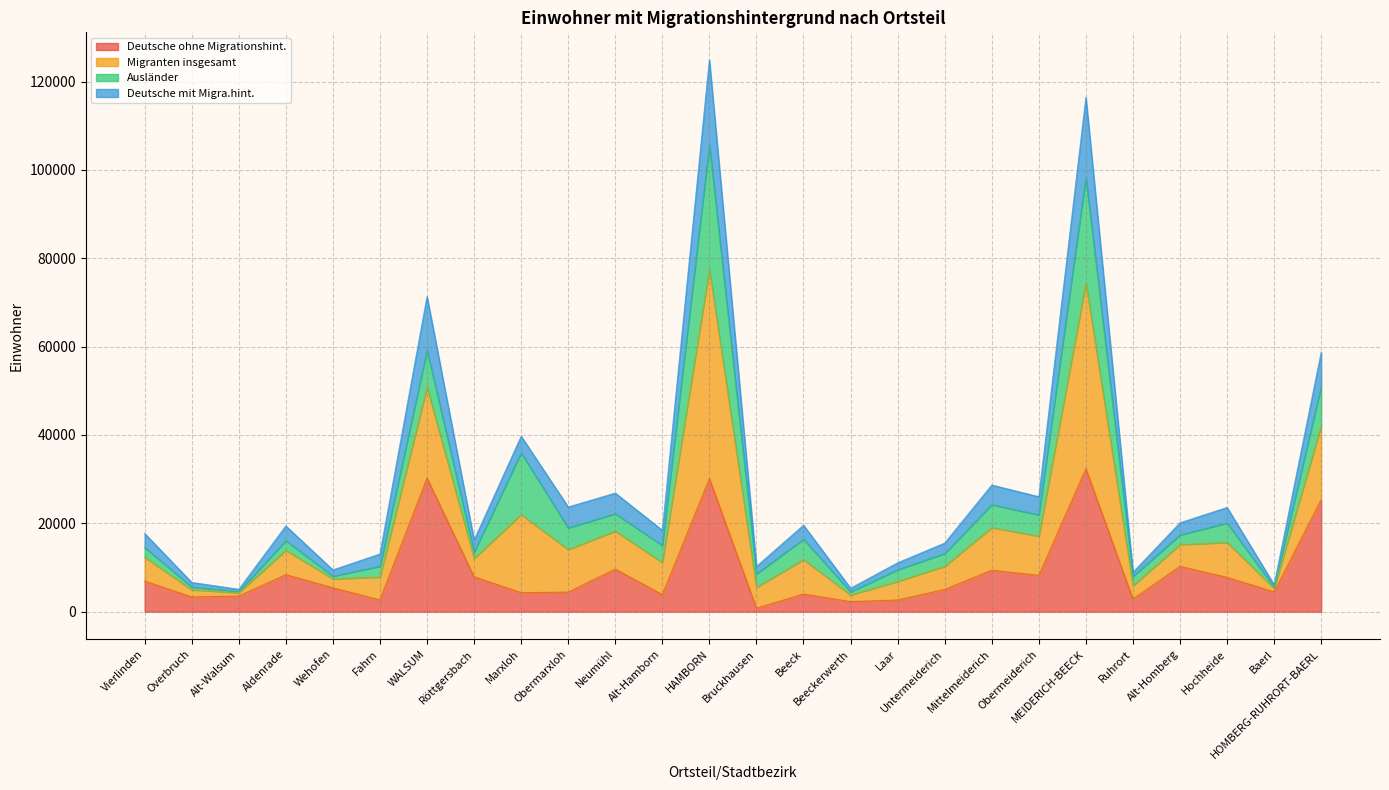

How many data points in Deutsche mit Migra.hint. are above 19407?

12